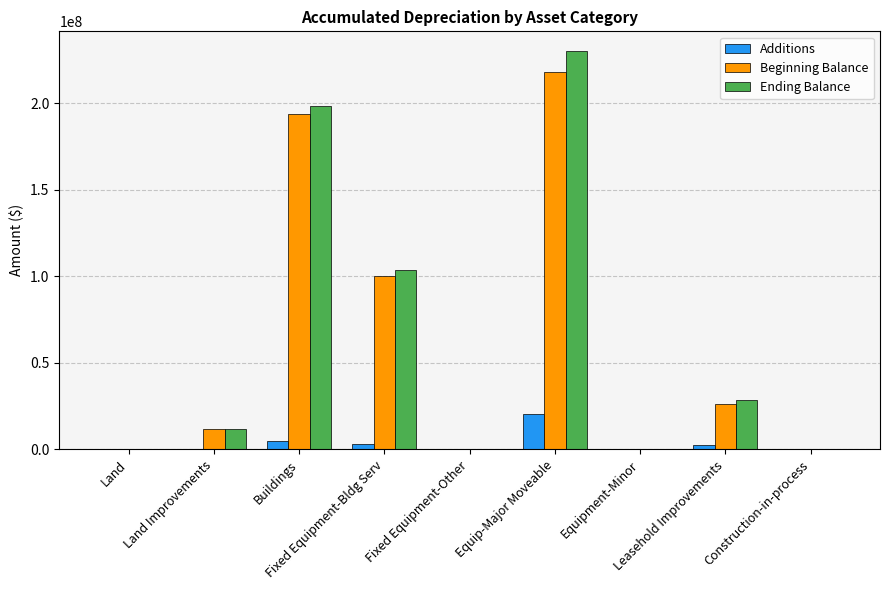

What is the highest value of the Ending Balance series?

230103223